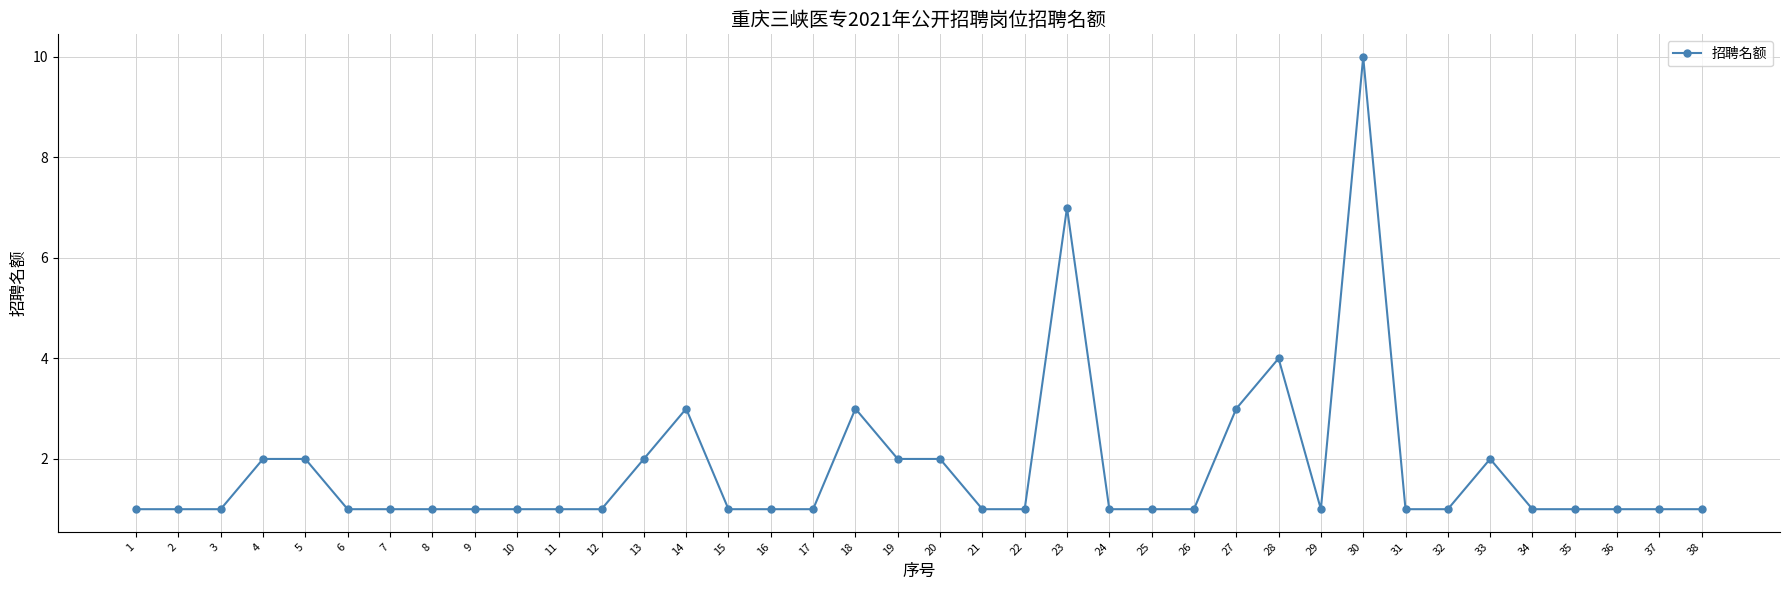

The chart shows a value of 1 at 2. True or false?

True